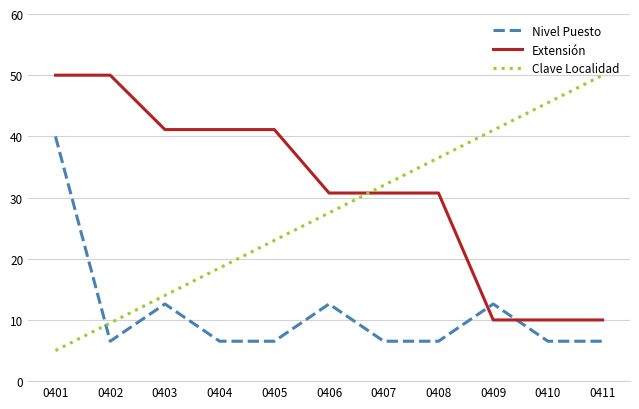

Which category has the highest value in the Nivel Puesto series?

0401